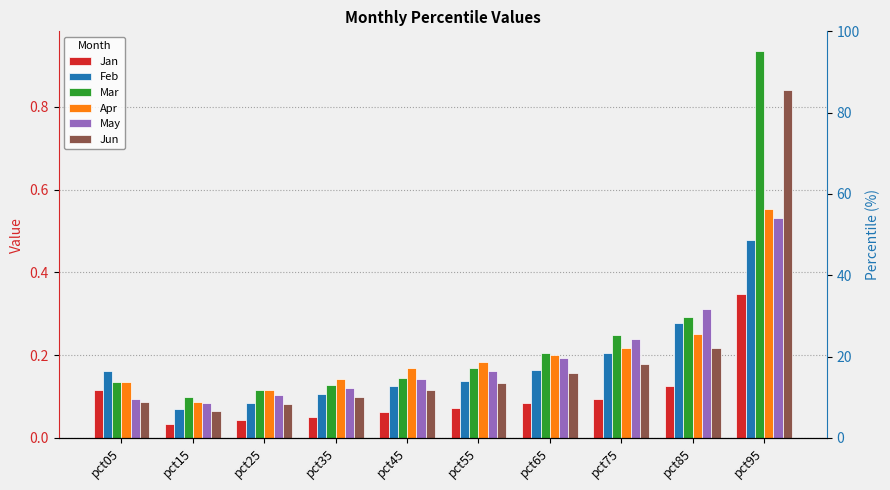

How many bars are there in total?

60